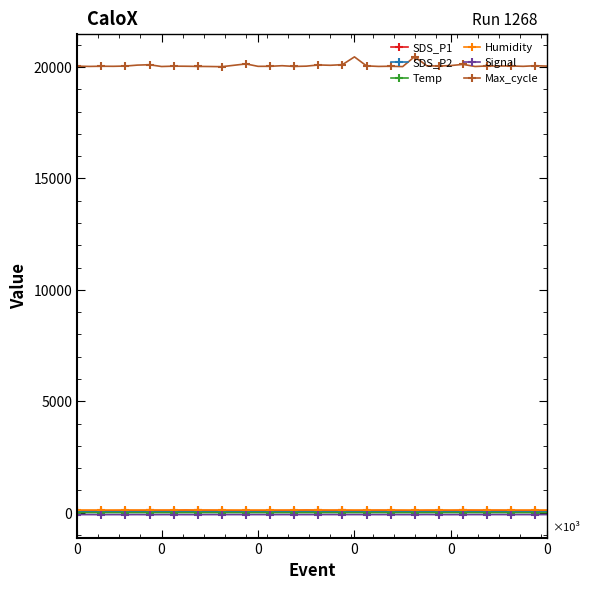

At how many categories does at least one series exceed 5021?

40